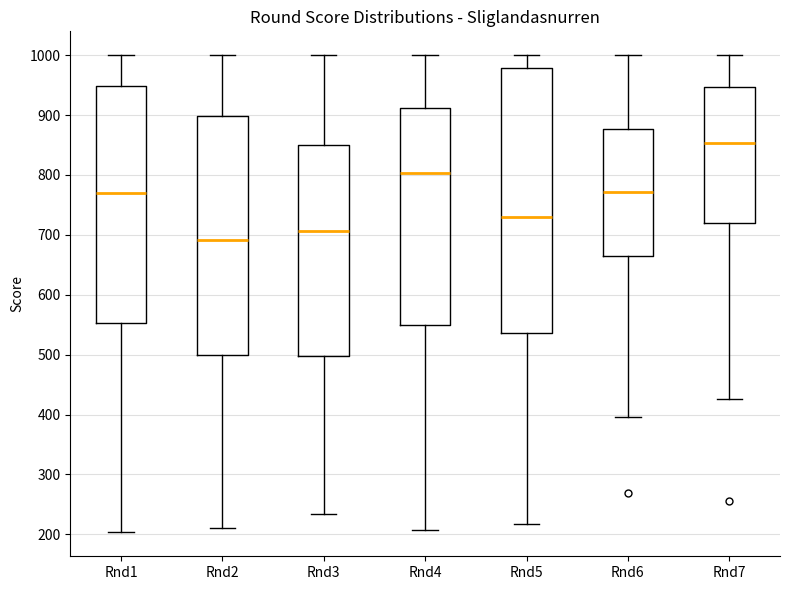

Comparing the boxes themselves (not the whiskers), which one is the tallest?

Rnd5